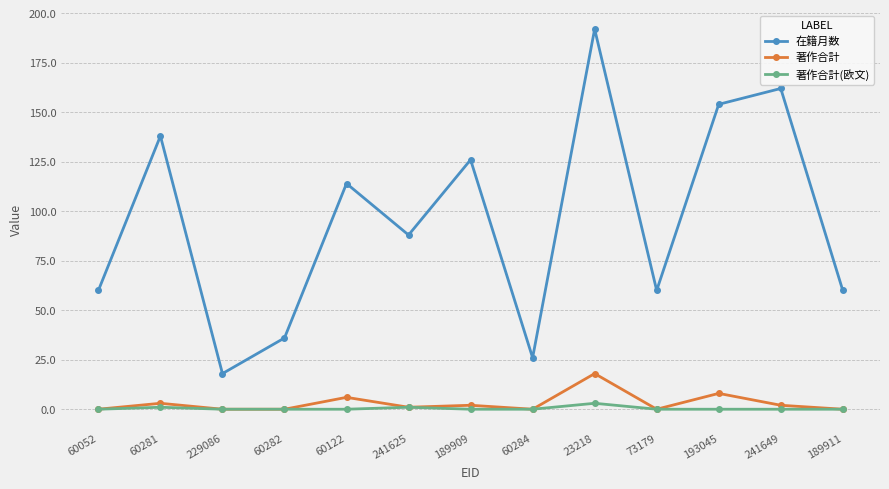

Is it true that 著作合計 equals 2 at 241649?

True